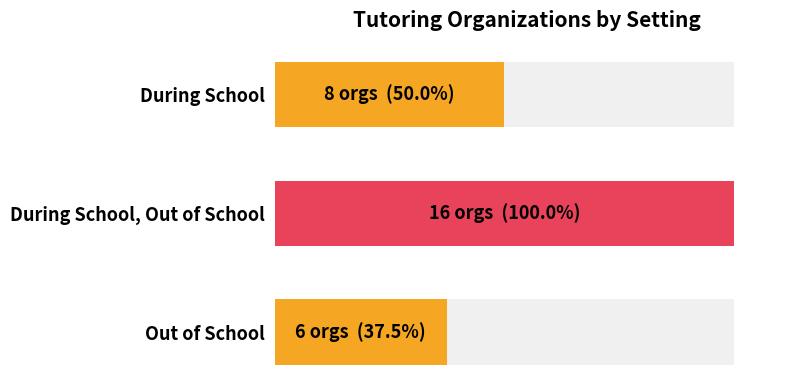

What is the minimum value shown in the chart?

37.5